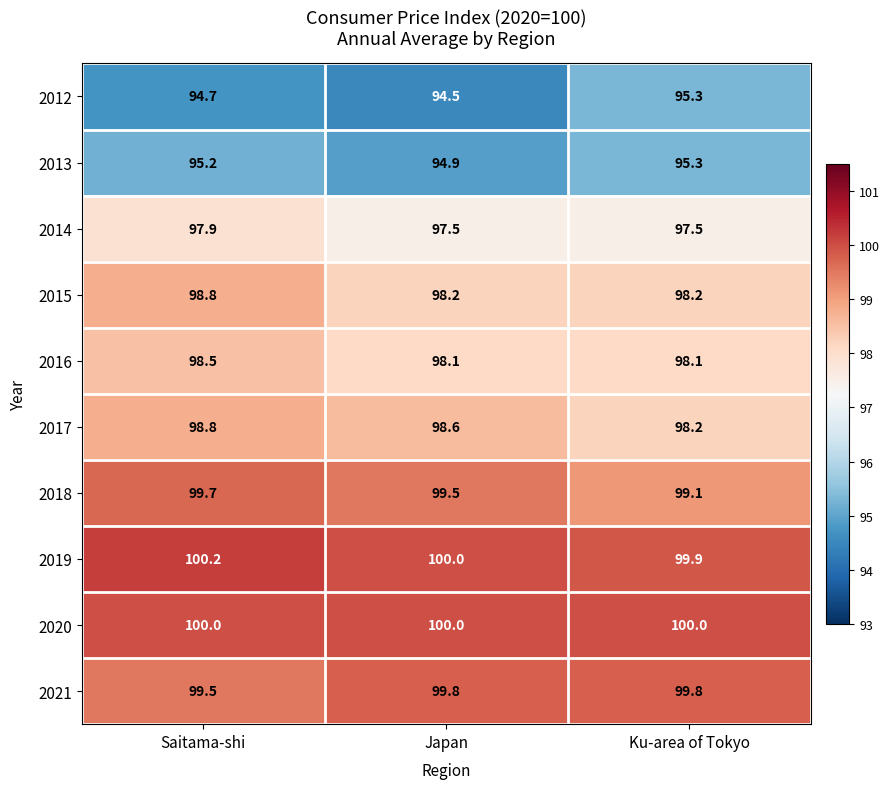

How many 2015 values are between 98 and 99?

3